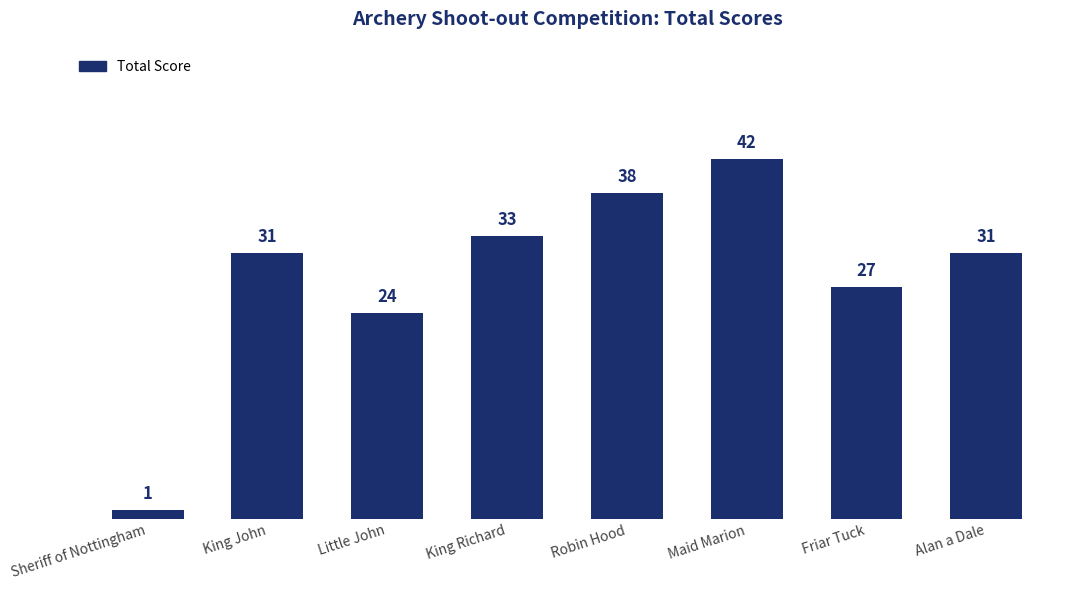

How many categories are shown in the chart?

8